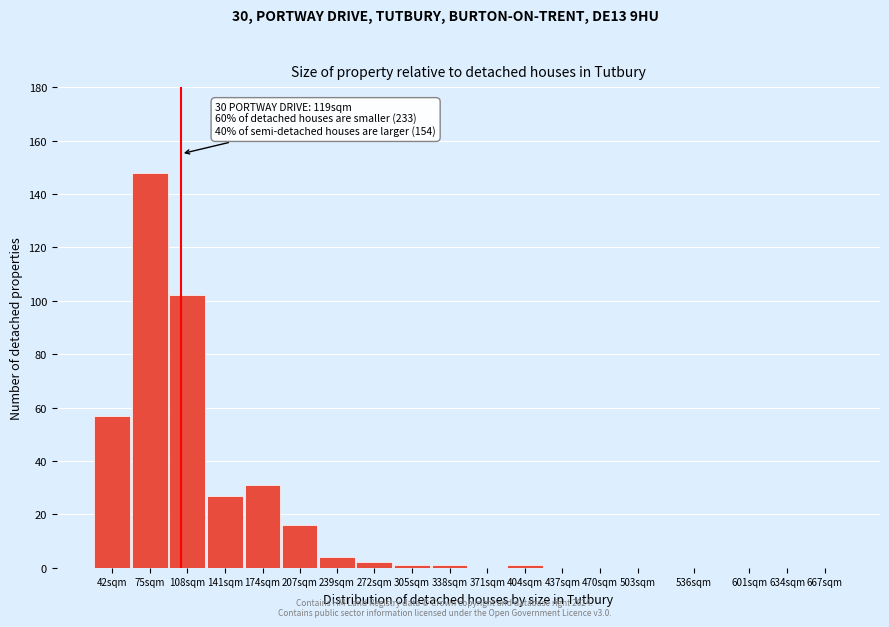

Reading left to right, what are all the values shown in this chart?

42sqm=57	75sqm=148	108sqm=102	141sqm=27	174sqm=31	207sqm=16	239sqm=4	272sqm=2	305sqm=1	338sqm=1	371sqm=0	404sqm=1	437sqm=0	470sqm=0	503sqm=0	536sqm=0	601sqm=0	634sqm=0	667sqm=0